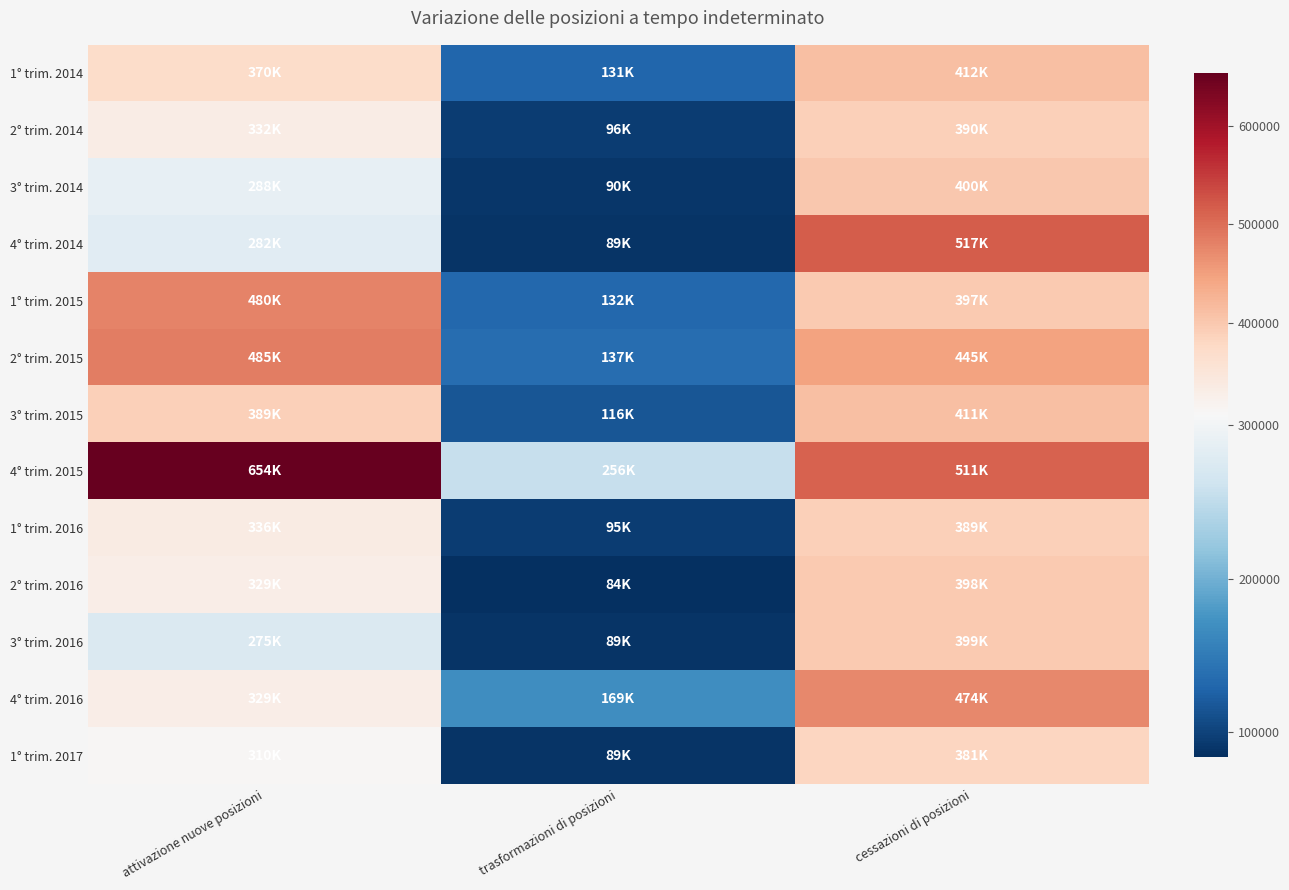

Reading right to left, what are all the values shown in this chart?

1° trim. 2014: cessazioni di posizioni=411885	trasformazioni di posizioni=131042	attivazione nuove posizioni=369764
2° trim. 2014: cessazioni di posizioni=390023	trasformazioni di posizioni=95590	attivazione nuove posizioni=332050
3° trim. 2014: cessazioni di posizioni=399953	trasformazioni di posizioni=90439	attivazione nuove posizioni=287617
4° trim. 2014: cessazioni di posizioni=516554	trasformazioni di posizioni=89097	attivazione nuove posizioni=281967
1° trim. 2015: cessazioni di posizioni=397393	trasformazioni di posizioni=131940	attivazione nuove posizioni=480218
2° trim. 2015: cessazioni di posizioni=445237	trasformazioni di posizioni=136808	attivazione nuove posizioni=485375
3° trim. 2015: cessazioni di posizioni=410711	trasformazioni di posizioni=116493	attivazione nuove posizioni=388621
4° trim. 2015: cessazioni di posizioni=511059	trasformazioni di posizioni=256030	attivazione nuove posizioni=654198
1° trim. 2016: cessazioni di posizioni=389317	trasformazioni di posizioni=95384	attivazione nuove posizioni=335664
2° trim. 2016: cessazioni di posizioni=398256	trasformazioni di posizioni=84229	attivazione nuove posizioni=329119
3° trim. 2016: cessazioni di posizioni=398758	trasformazioni di posizioni=88650	attivazione nuove posizioni=274815
4° trim. 2016: cessazioni di posizioni=473892	trasformazioni di posizioni=169187	attivazione nuove posizioni=329153
1° trim. 2017: cessazioni di posizioni=381329	trasformazioni di posizioni=88862	attivazione nuove posizioni=310004